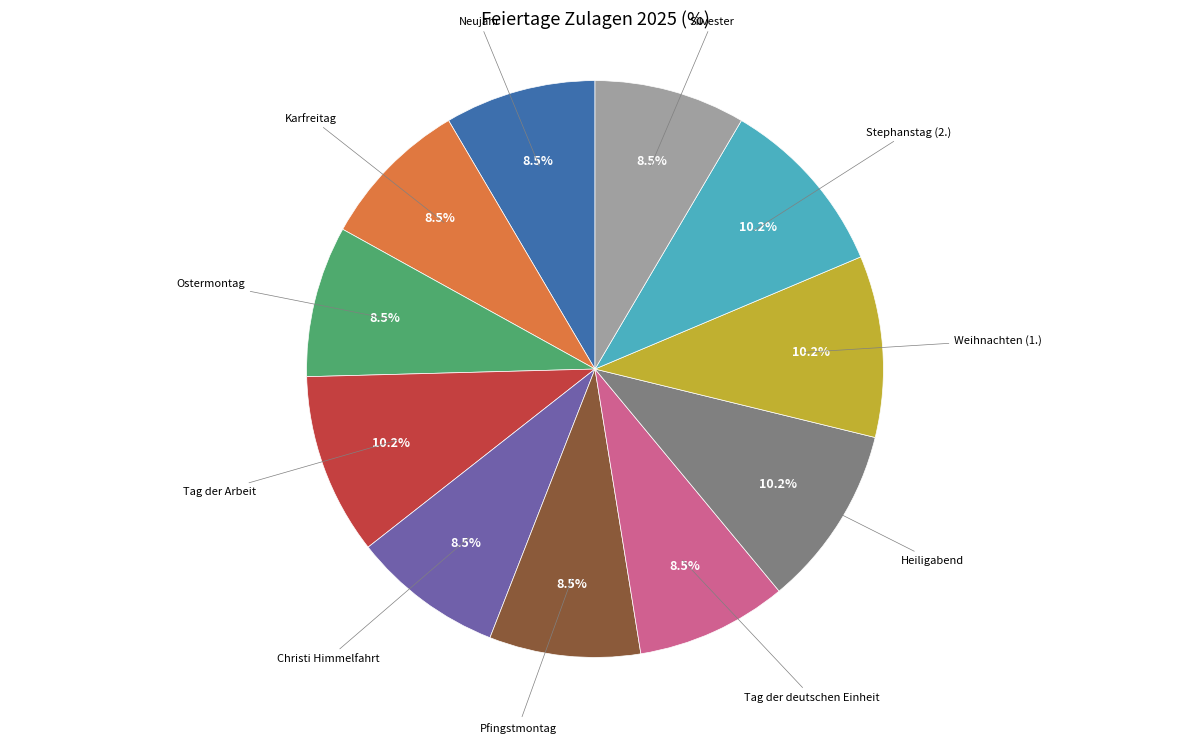

Is there any slice that represents more than half of the pie?

No